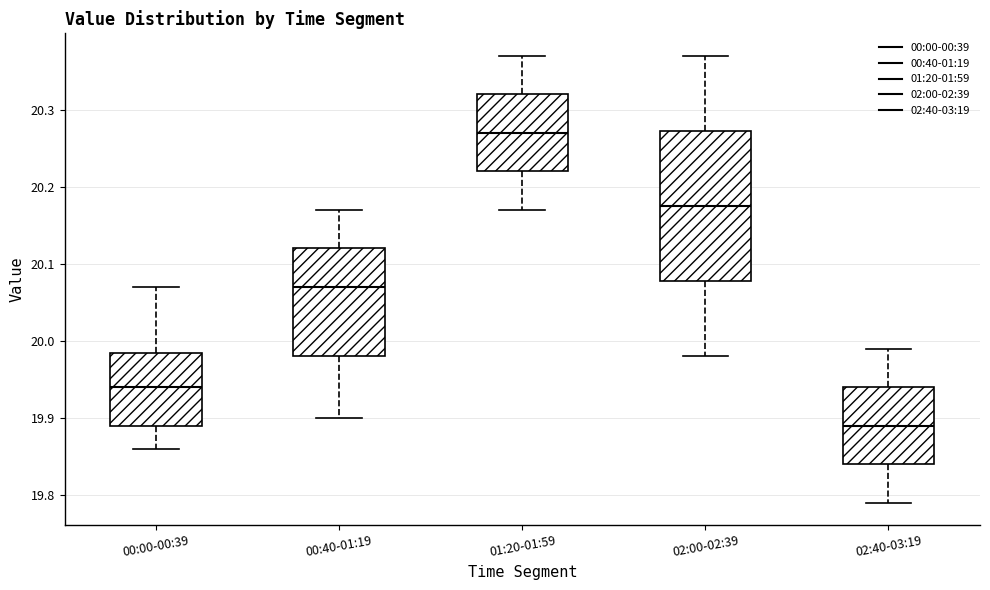

Which box's median line is the lowest?

02:40-03:19